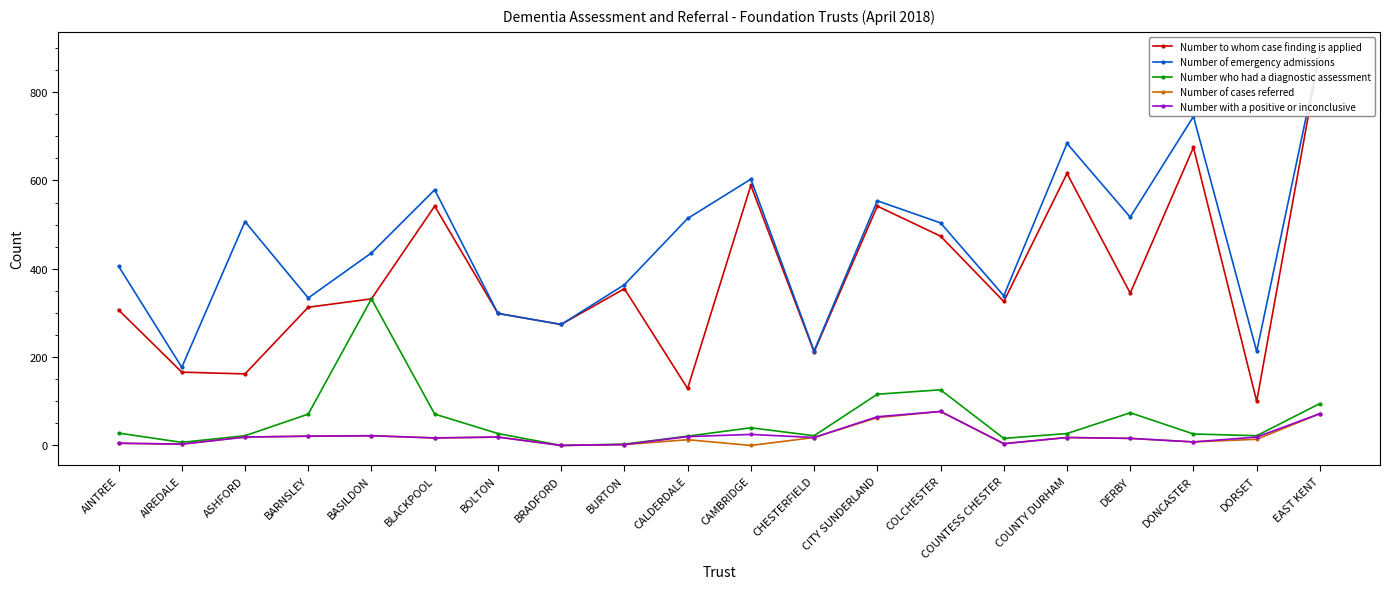

What is the maximum value shown in the chart?

892